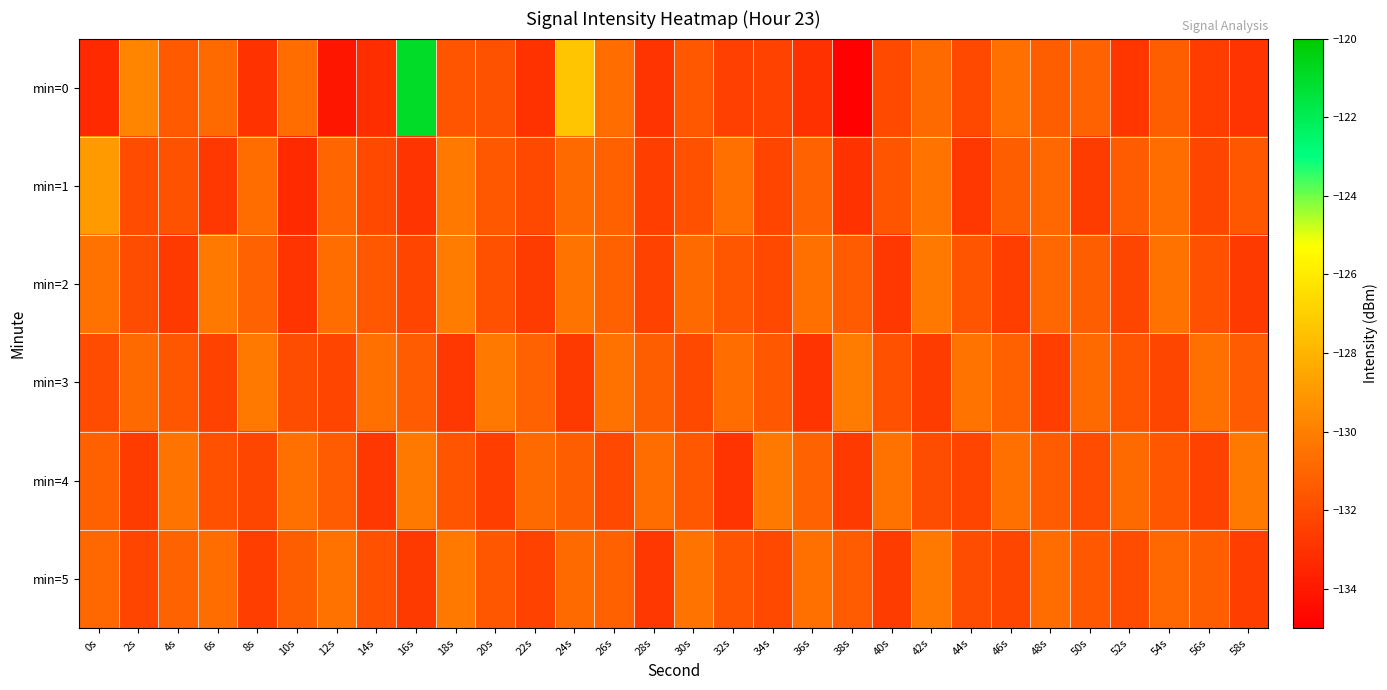

What is the total value across all series at 14s?

-792.0